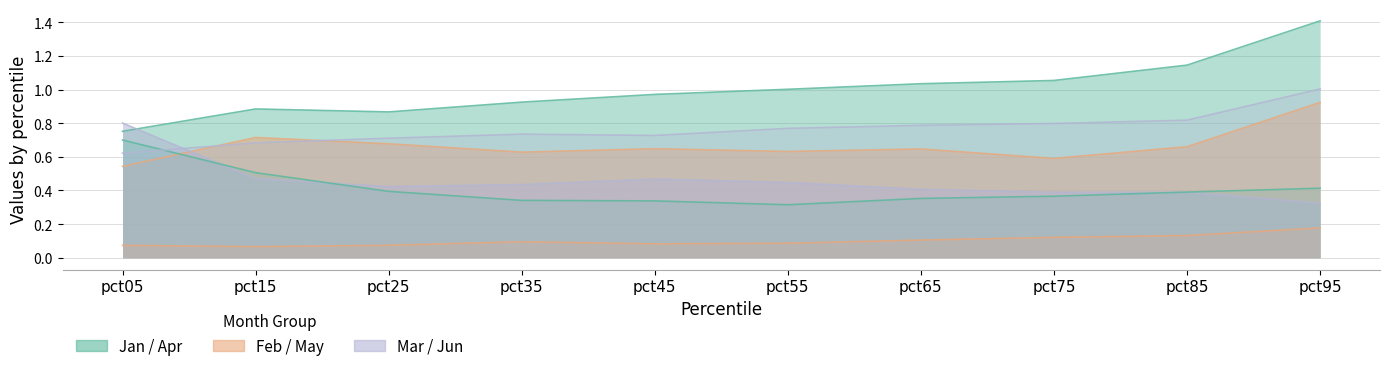

How many intersections are there between Jun and Apr?

1